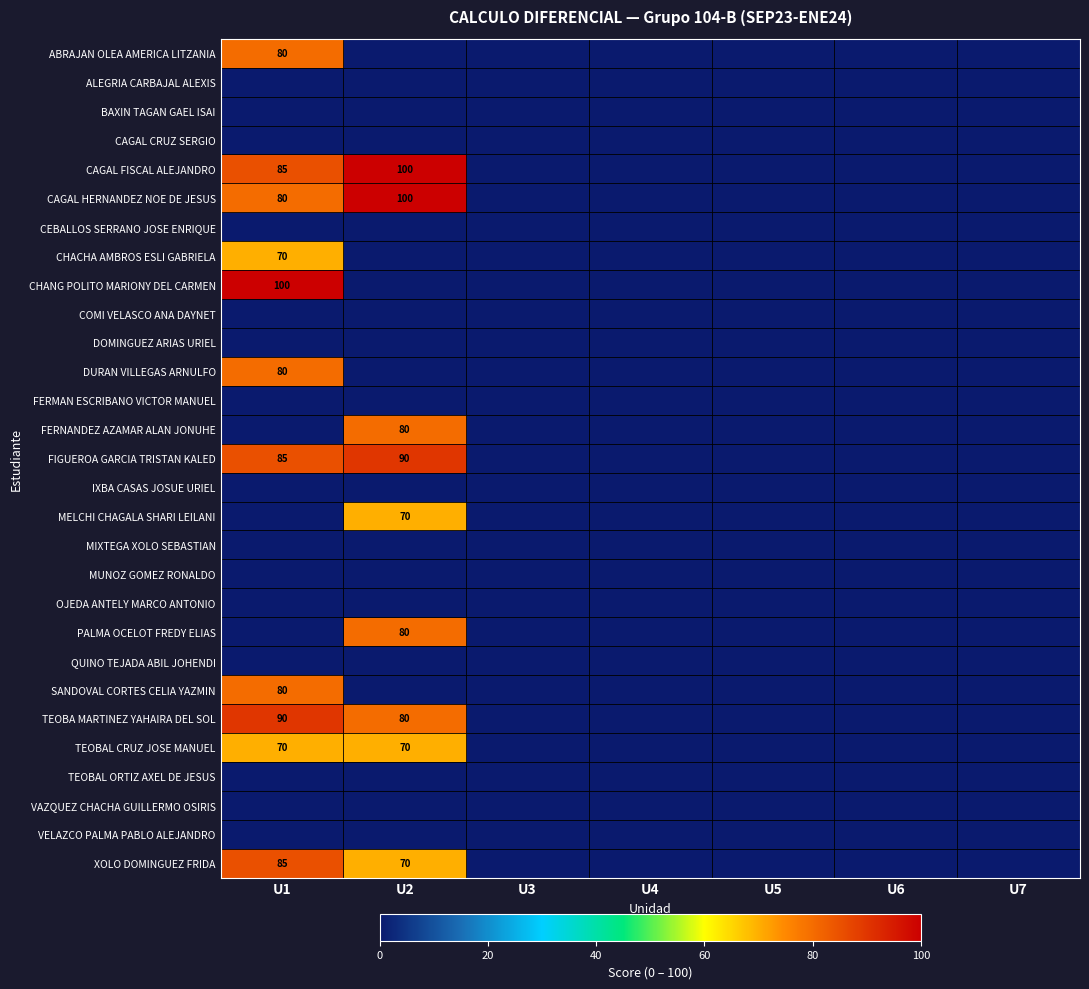

Count the number of data series in this chart.

29